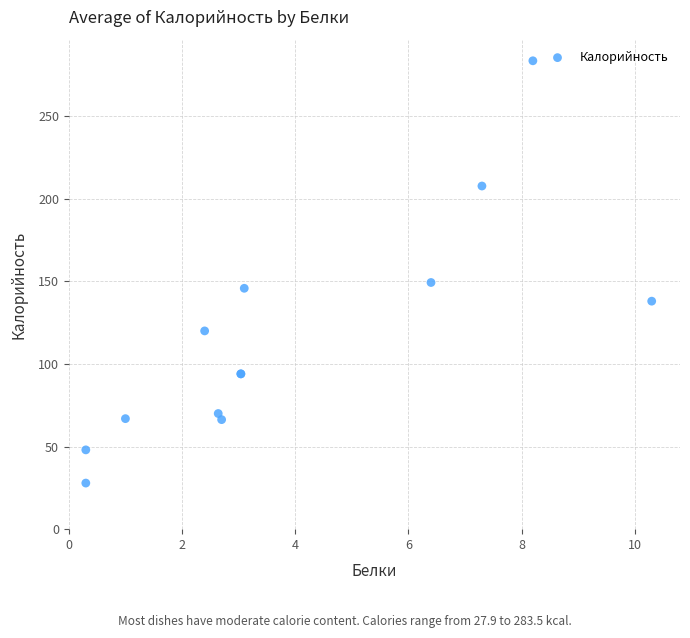

What Y value in the scatter plot is closest to 155?

149.3